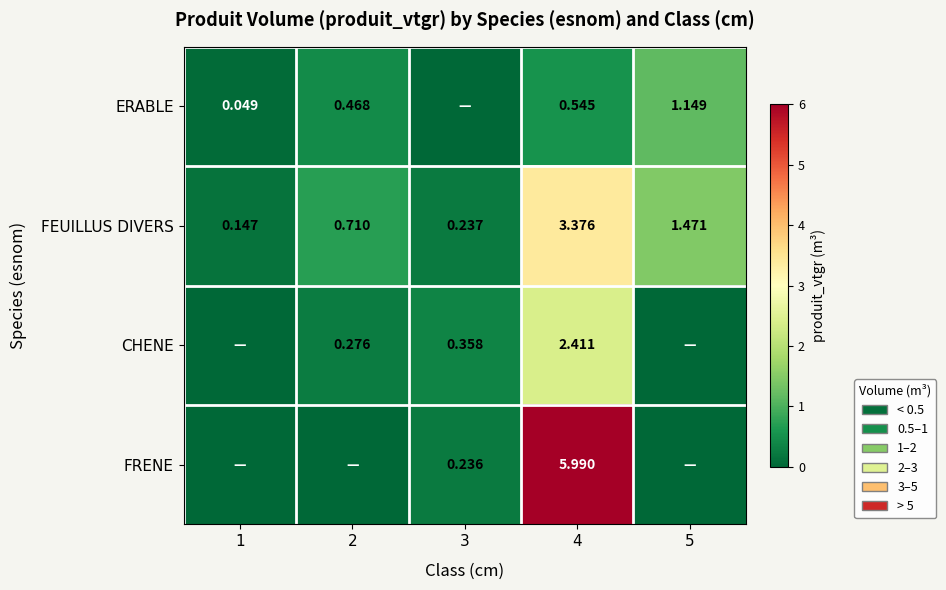

Is the value of FEUILLUS DIVERS at 1 greater than the value of ERABLE at 1?

Yes